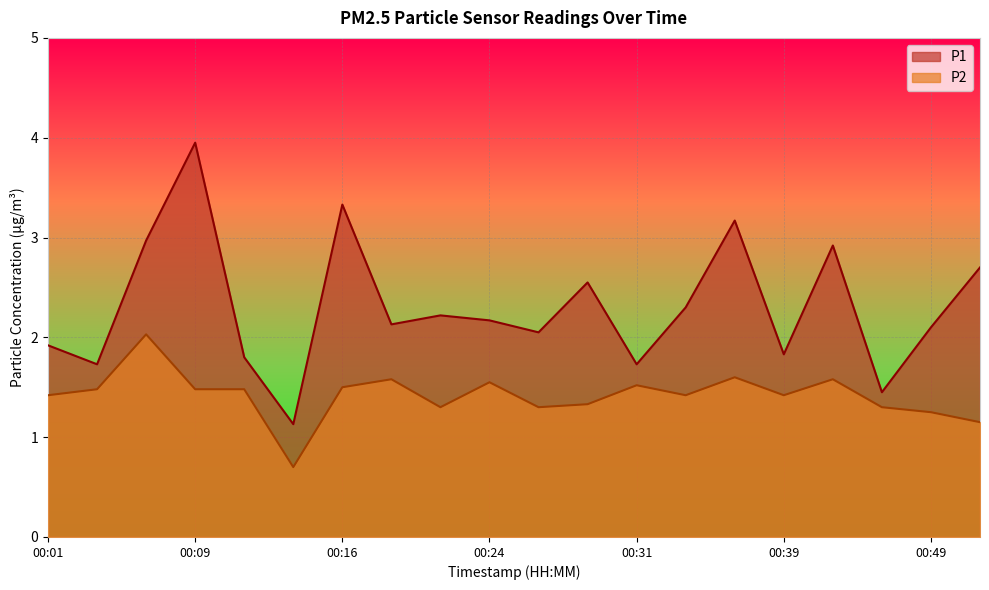

Which category has the lowest value in the P2 series?

00:14